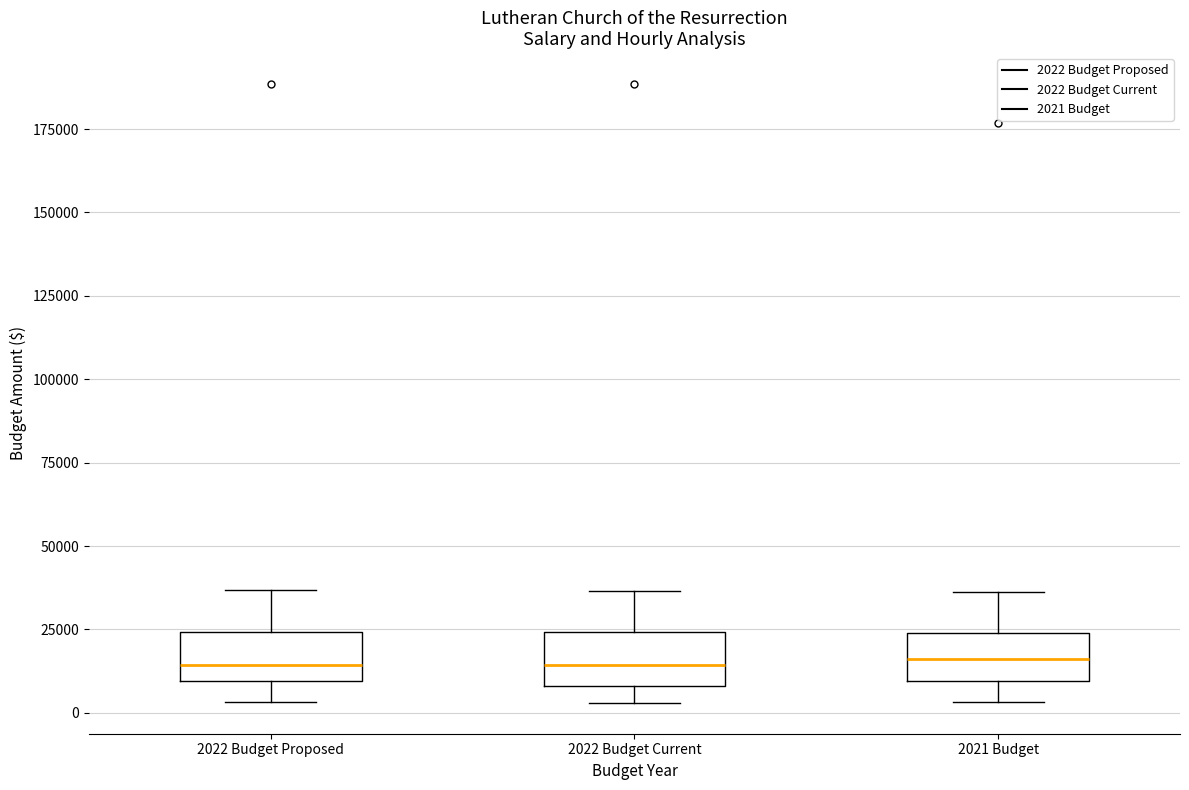

Reading left to right, transcribe this box plot: for each box, give where its median line is, the range the box spans, and where its two whiskers end, as read against the y-axis. The values are not printed on the chart, so give them approximately, as read against the axis.

2022 Budget Proposed: median 15000, box 10000 to 25000, whiskers 5000 to 35000
2022 Budget Current: median 15000, box 10000 to 25000, whiskers 5000 to 35000
2021 Budget: median 15000, box 10000 to 25000, whiskers 5000 to 35000